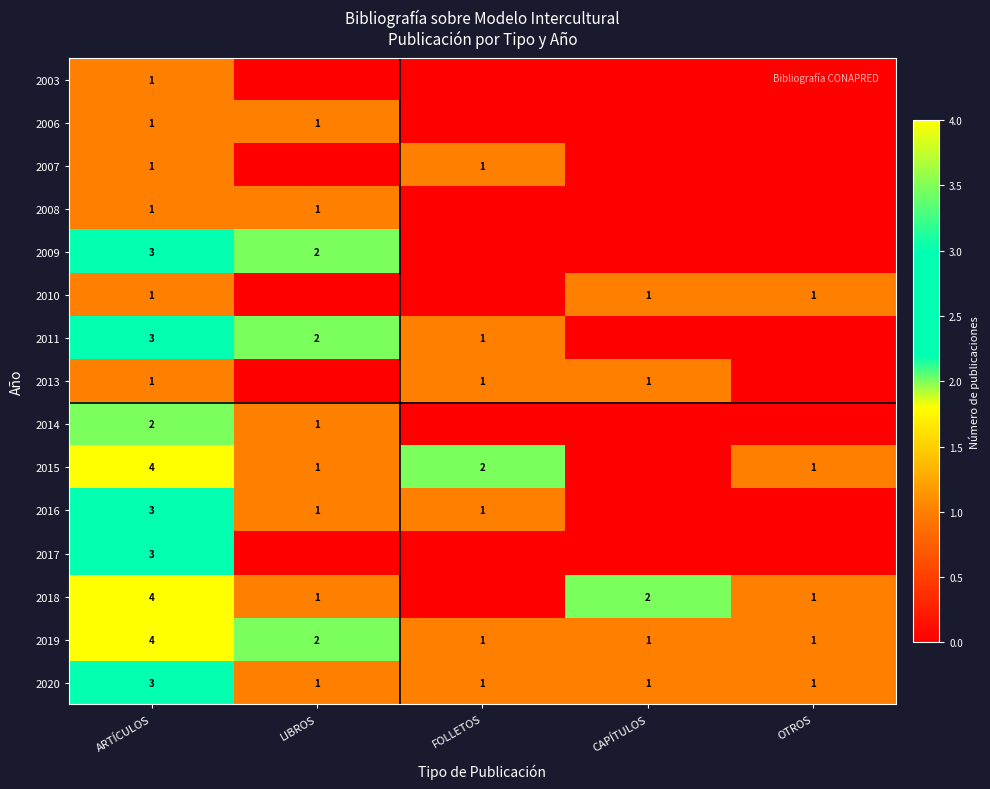

Is it true that 2006 equals 1 at LIBROS?

True